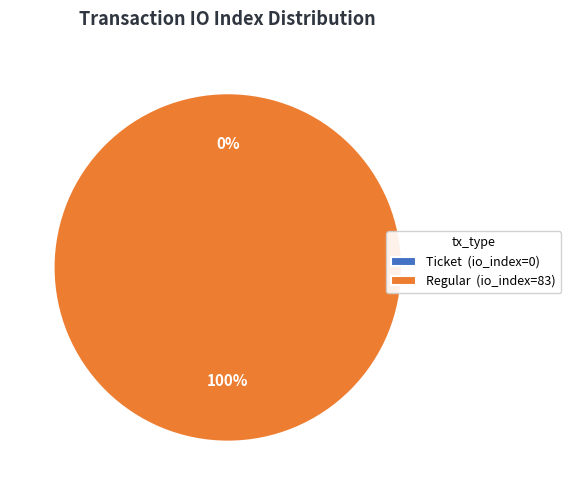

Count the number of slices in the pie.

2